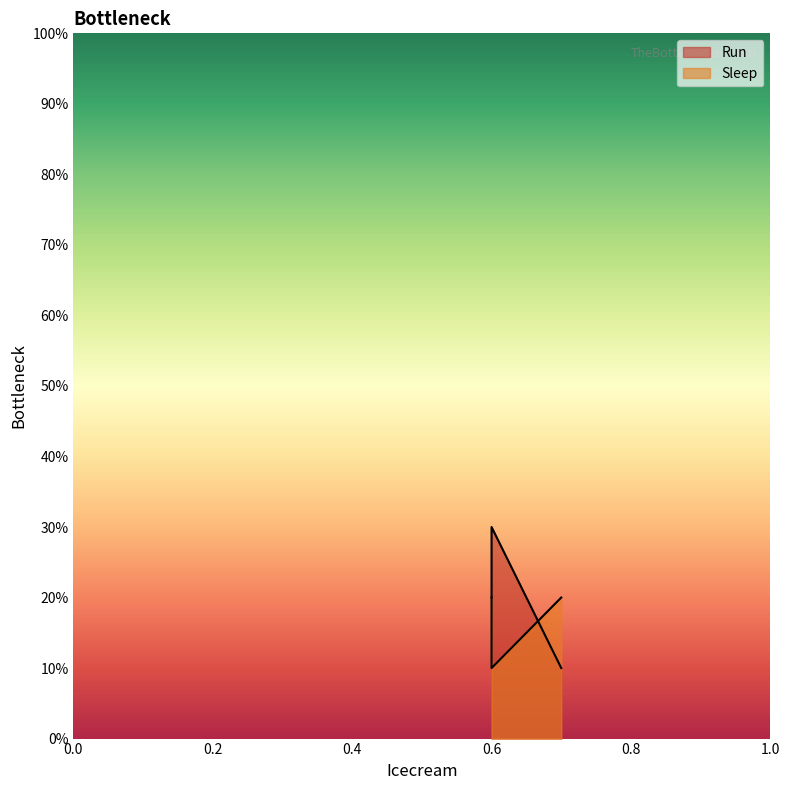

Which series has the largest total across all categories?

Run